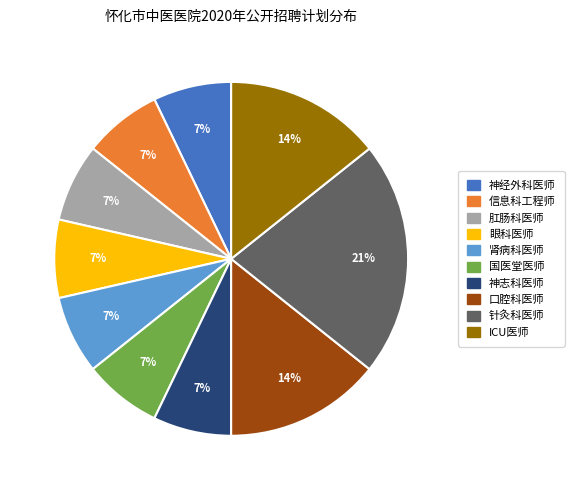

Is there a majority slice in this chart?

No